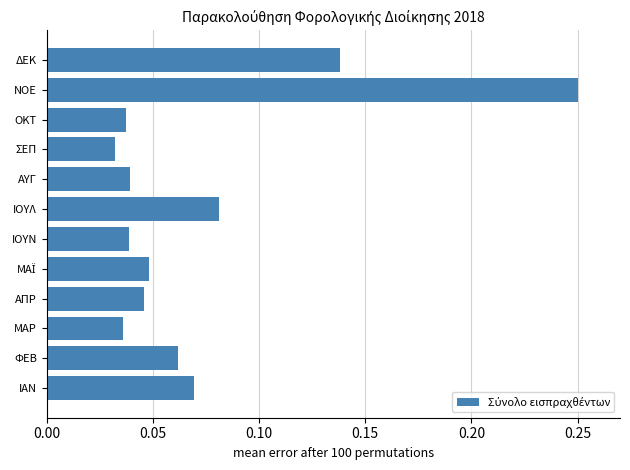

Does the chart contain any negative values?

No